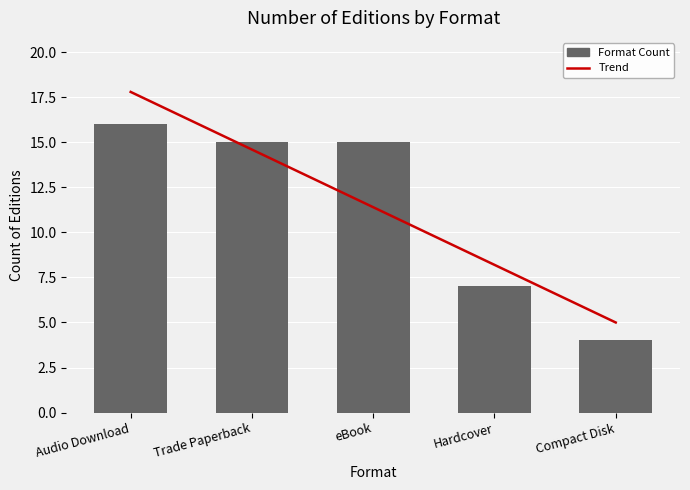

What is the highest value of the Trend series?

17.8